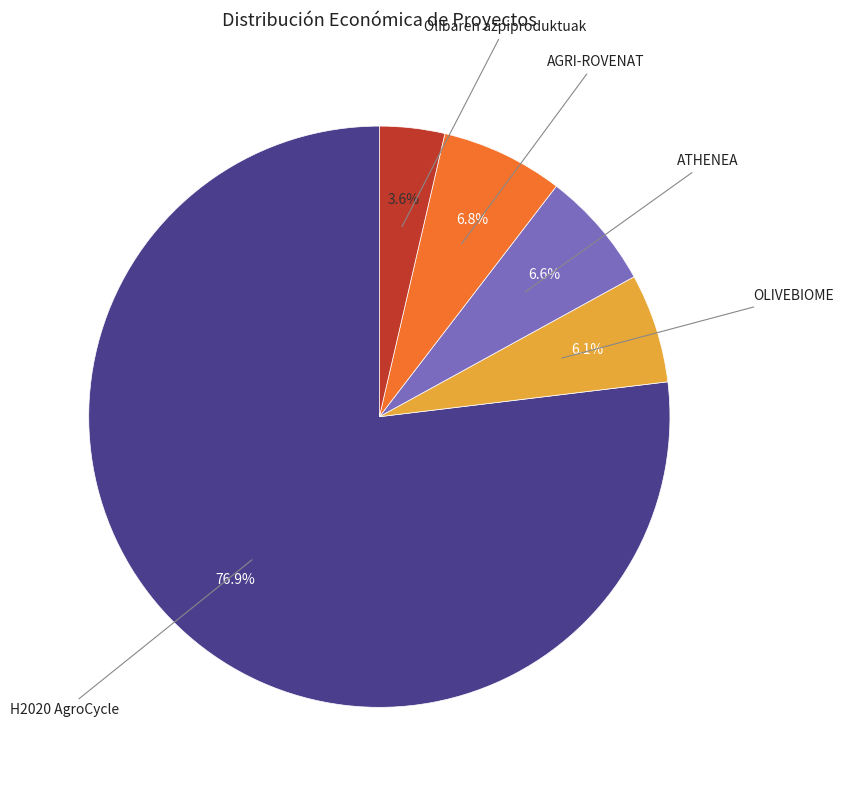

True or false: H2020 AgroCycle accounts for 77% of the total.

True